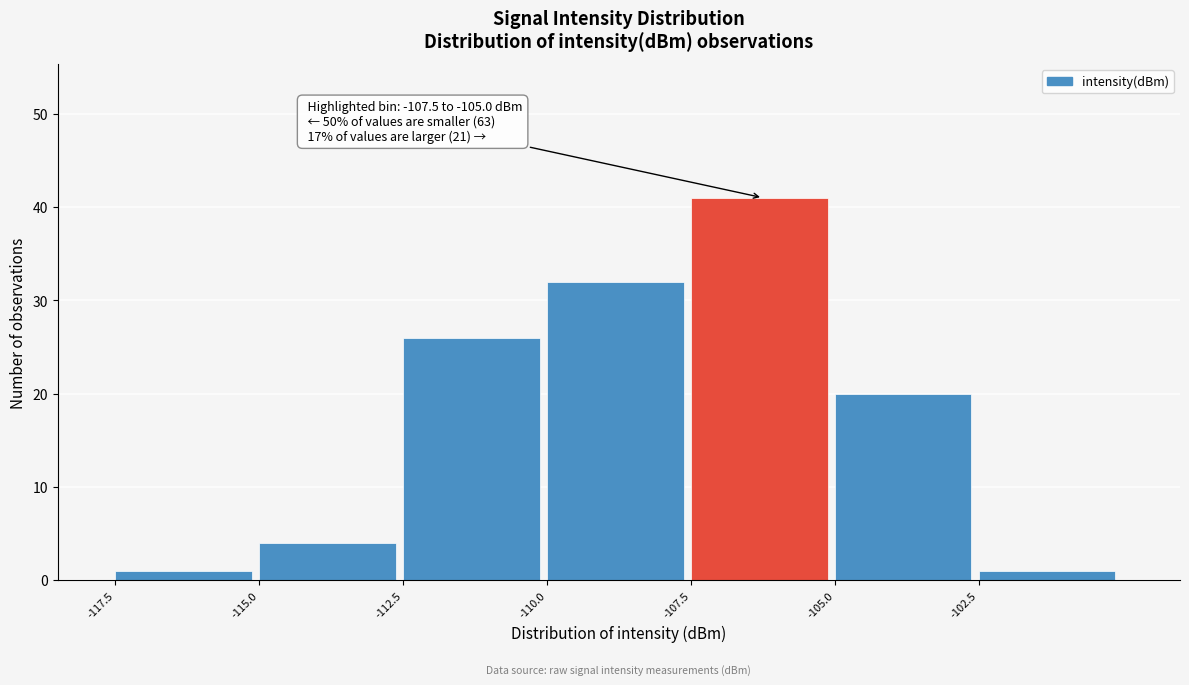

Over which range of the x-axis is the bar tallest?

-107.5 to -105.0